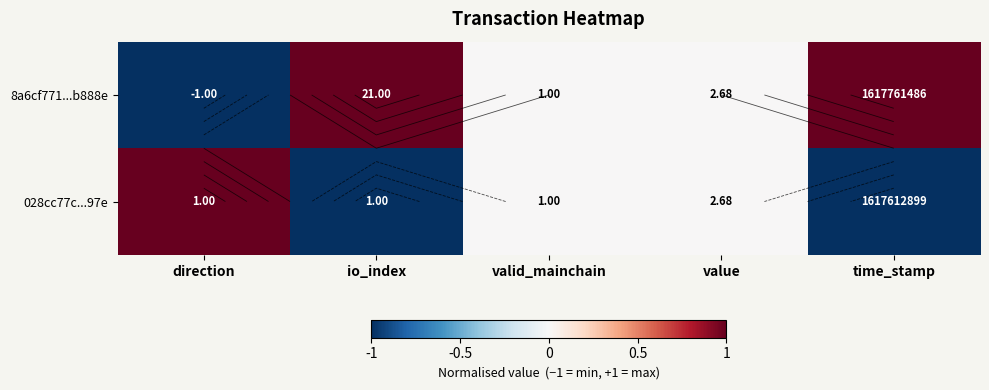

The 028cc77c...97e series shows 1 at direction. True or false?

True